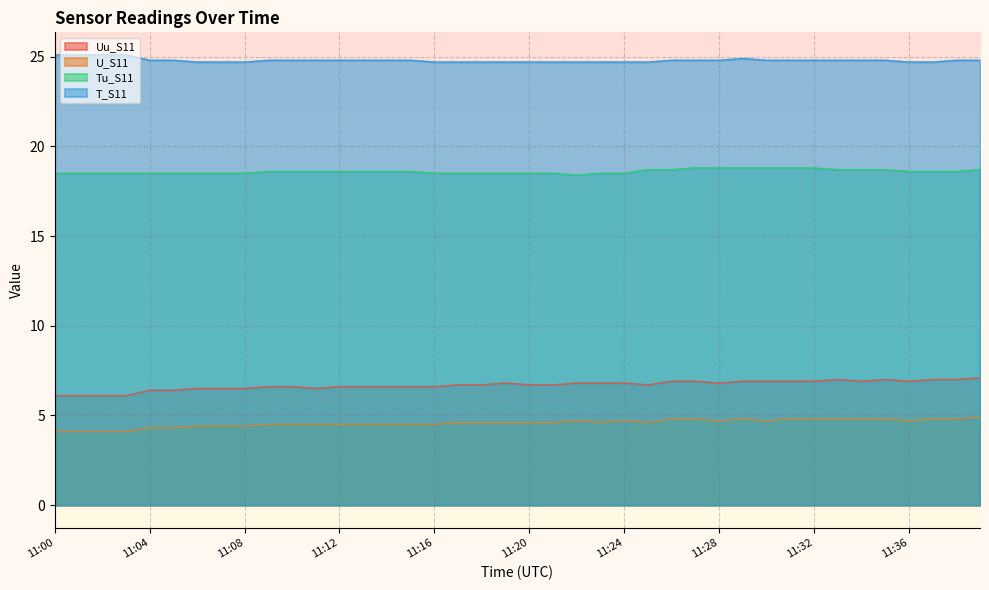

Which has a higher value, 11:13 or 11:36?

11:36